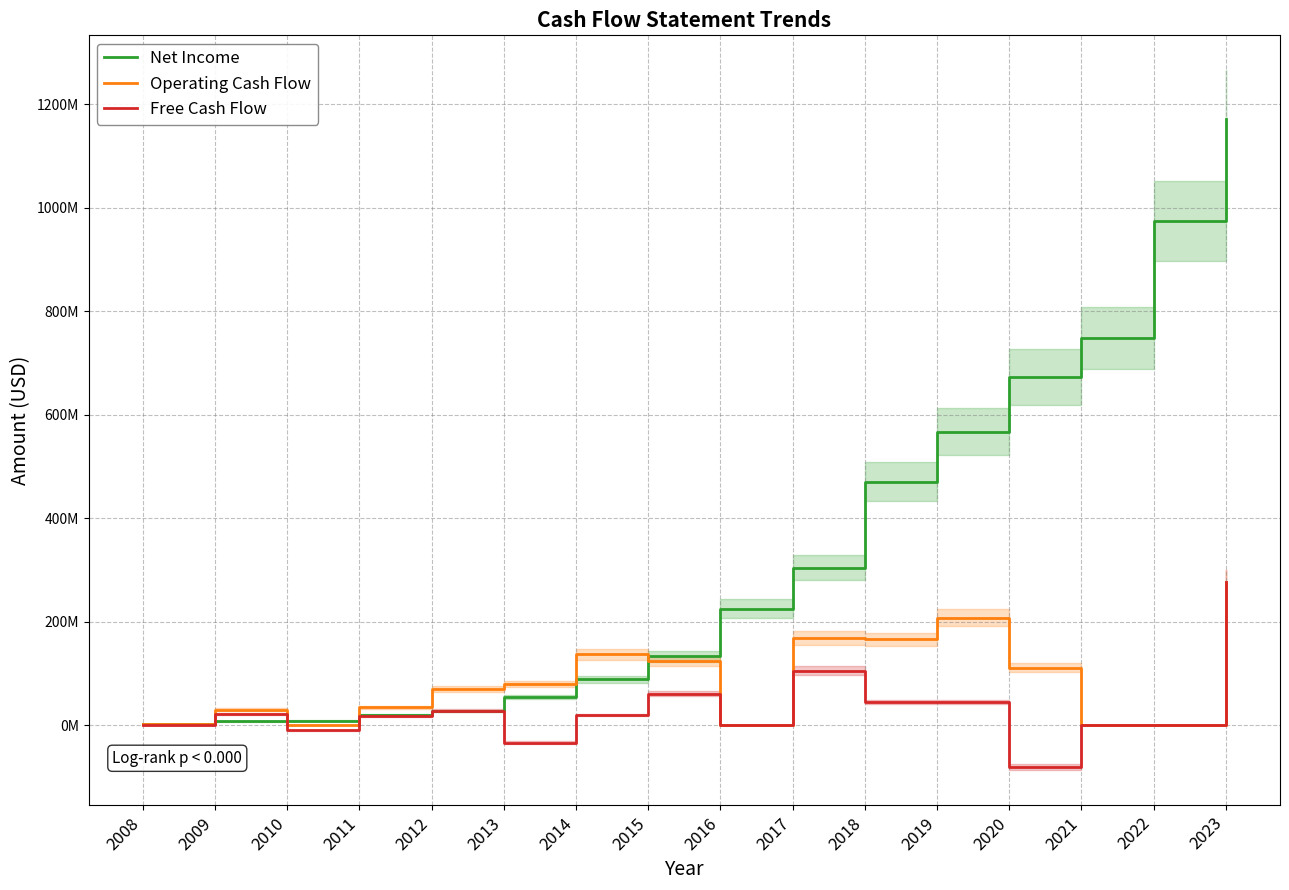

Where is the first local minimum for Free Cash Flow?

2010